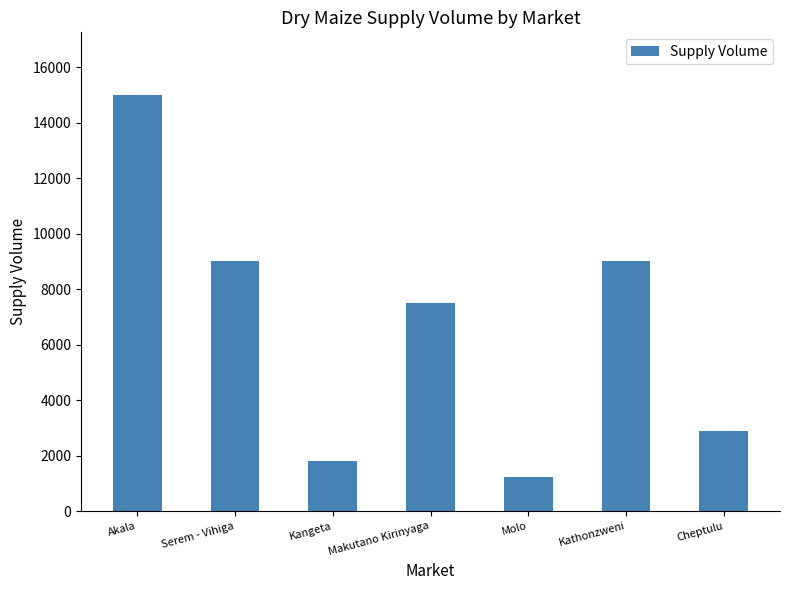

What is the label of the 5th bar from the right?

Kangeta